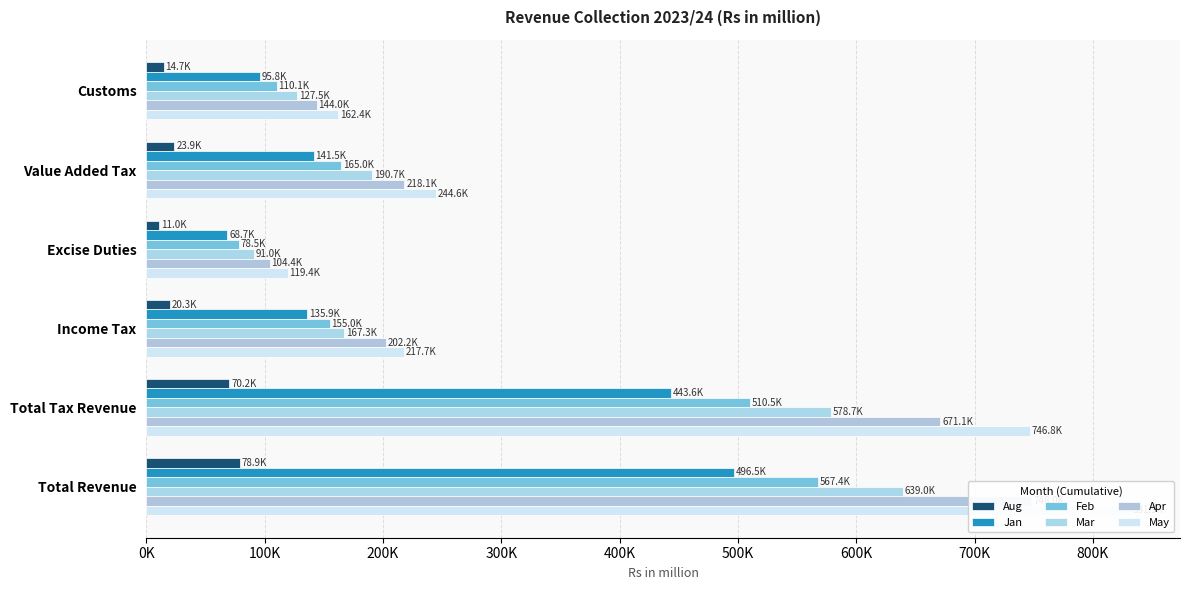

What is the minimum value shown in the chart?

11031.0